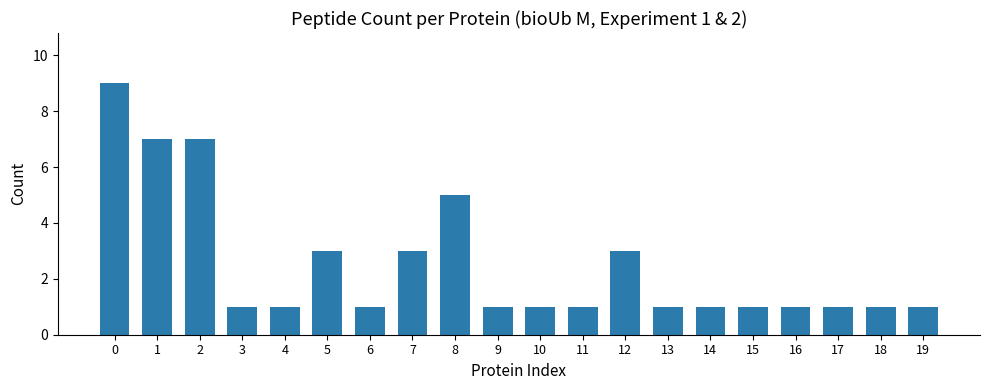

What is the difference between the maximum and minimum values?

8